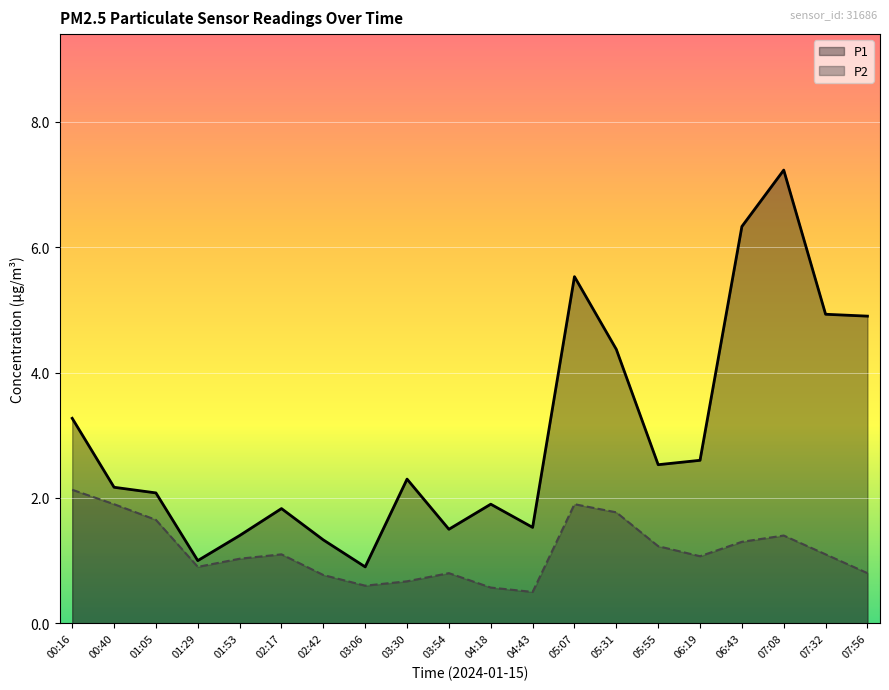

What position from the left is 07:32?

19